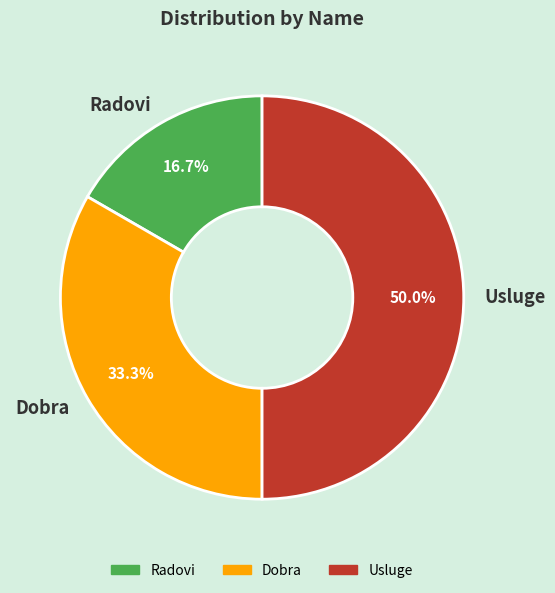

Does Dobra represent more than half of the total?

No